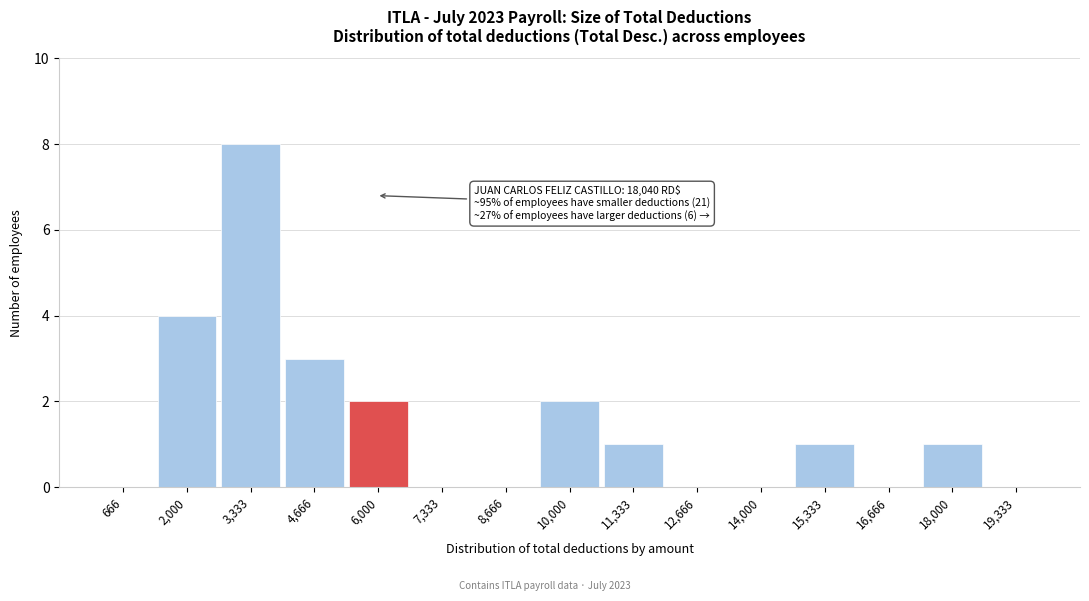

Which range on the x-axis has the tallest bar?

2600 to 4000